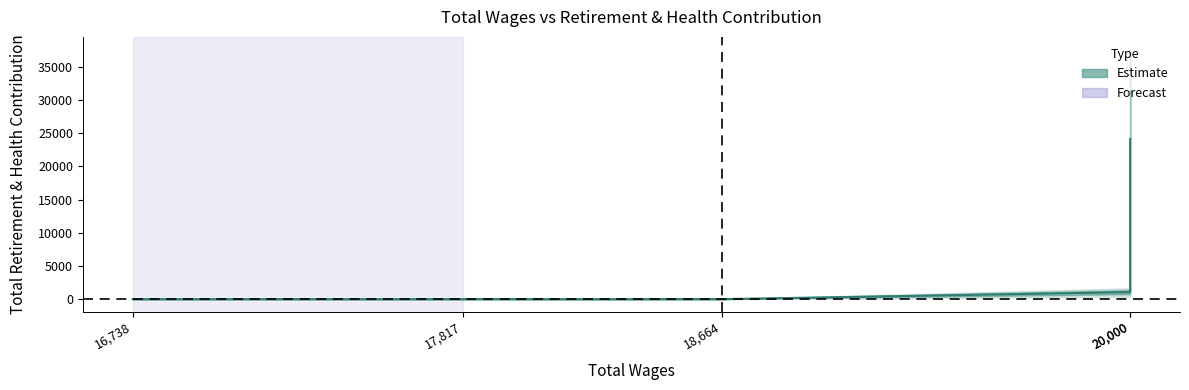

Rank the categories by value from lowest to highest.

18664.0, 17817.0, 16738.0, 20000.0, 20000.0